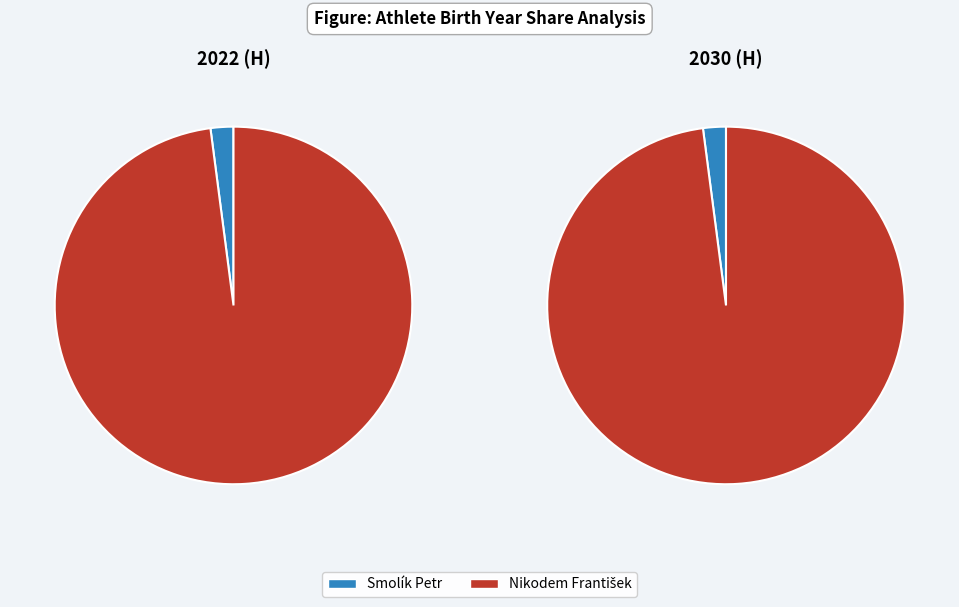

Which slice is the largest?

Nikodem František